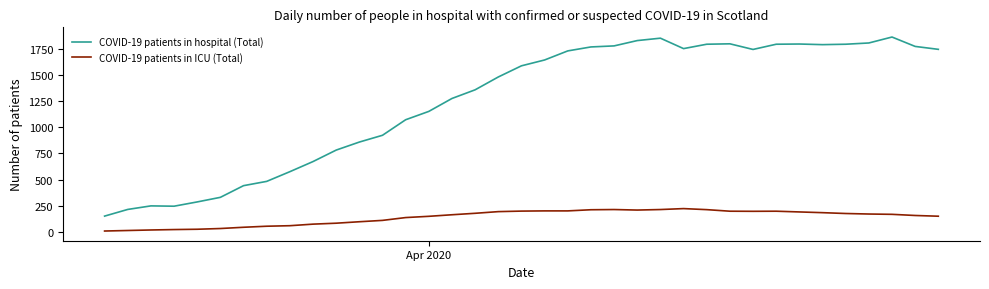

What is the lowest value of the COVID-19 patients in hospital (Total) series?

149